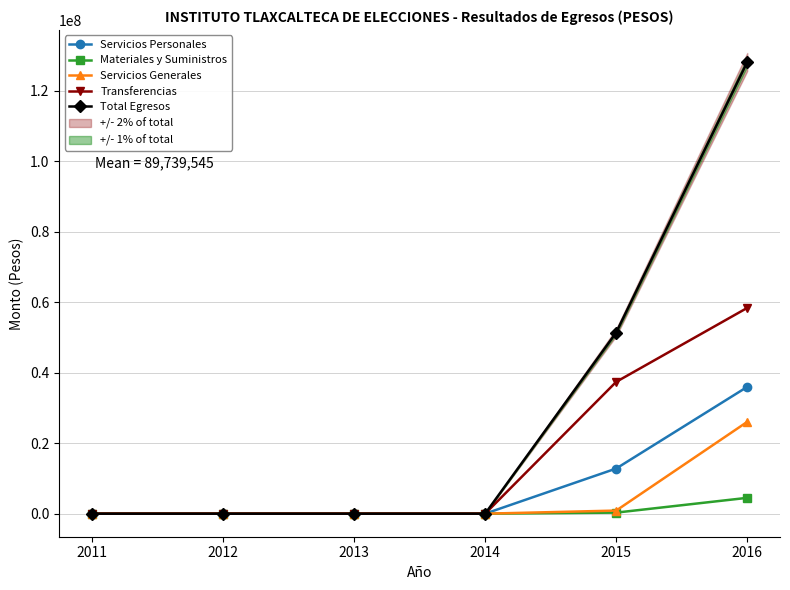

Where is Servicios Generales nearest to the value 13021243?

2015